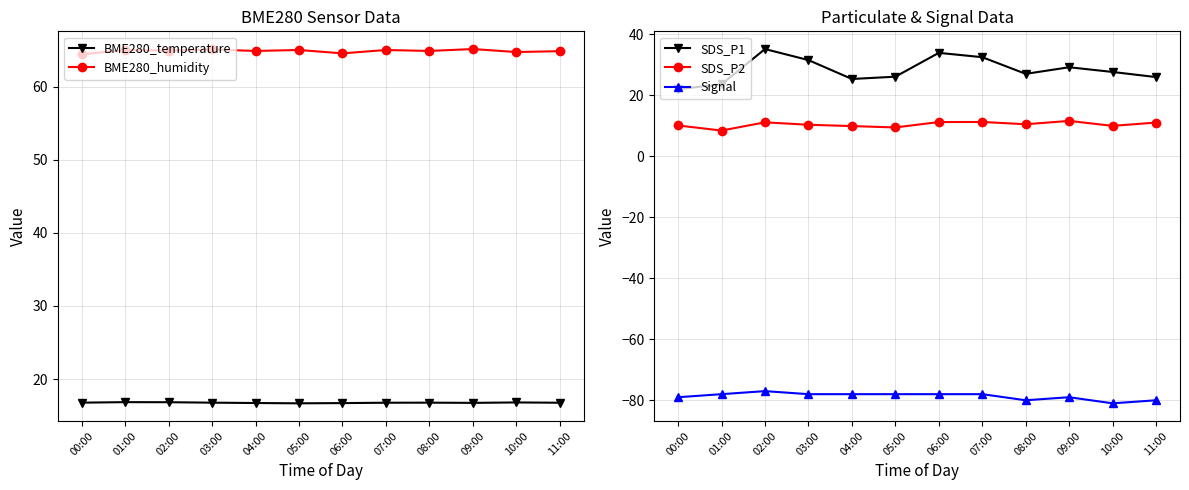

How many values in the SDS_P1 series exceed 27?

7